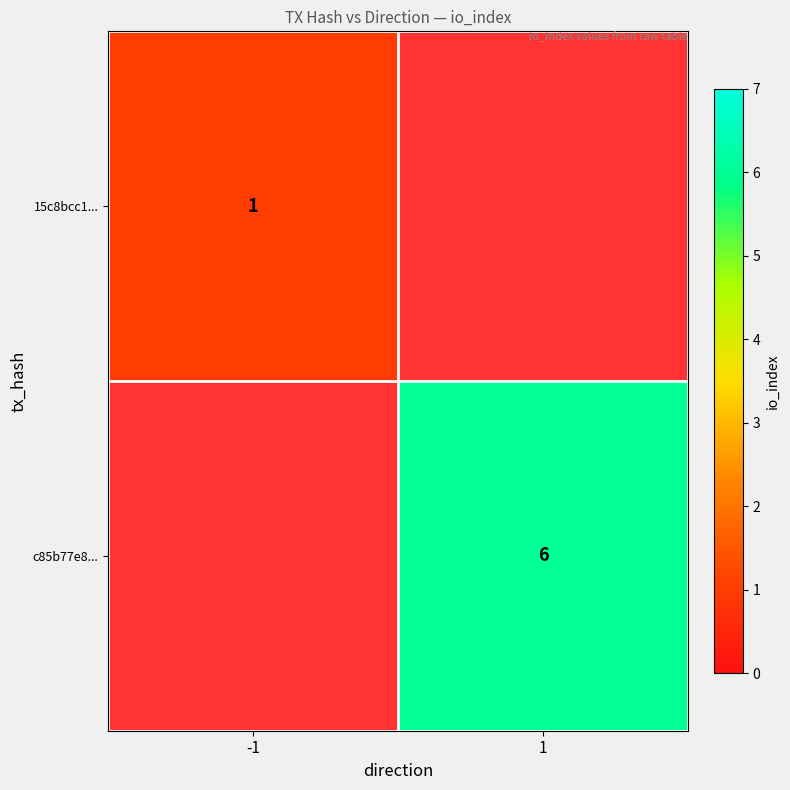

True or false: c85b77e8... has a value of 6 at 1.

True